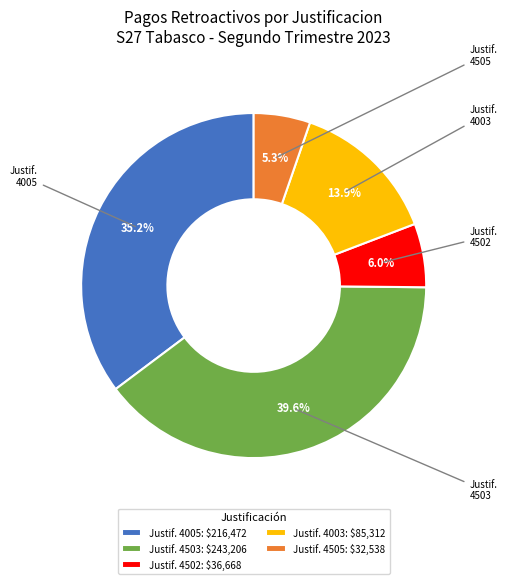

How many segments does this pie chart have?

5